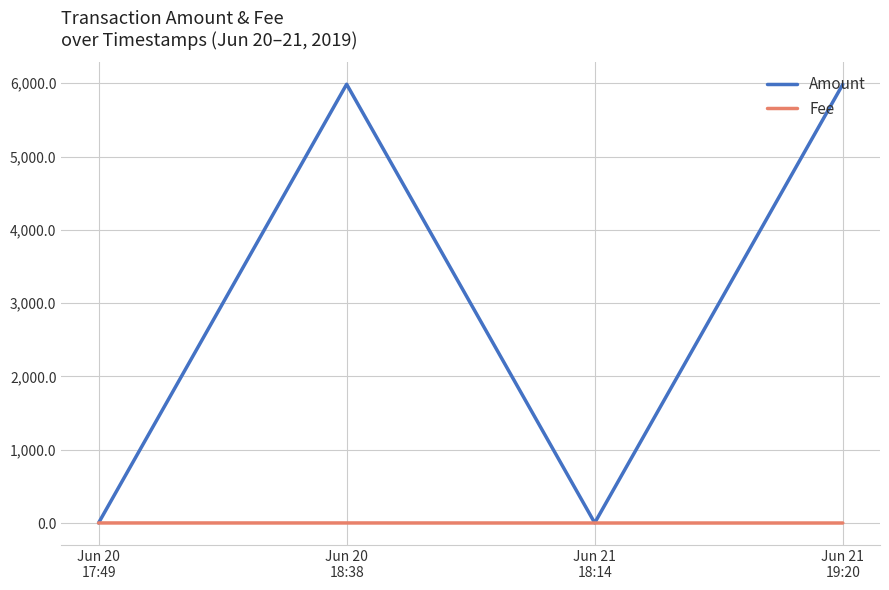

What is the greatest value displayed?

5986.0